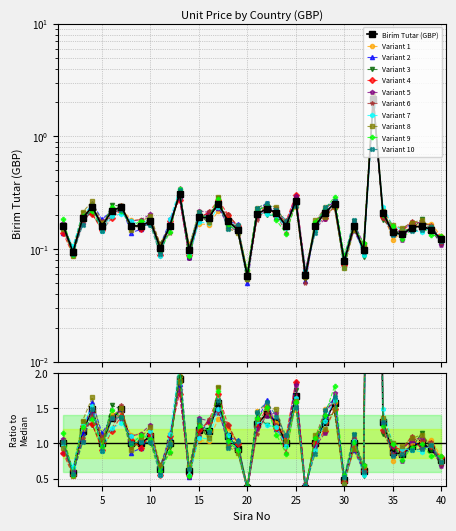

True or false: the data shows 0.3 at 25.

True